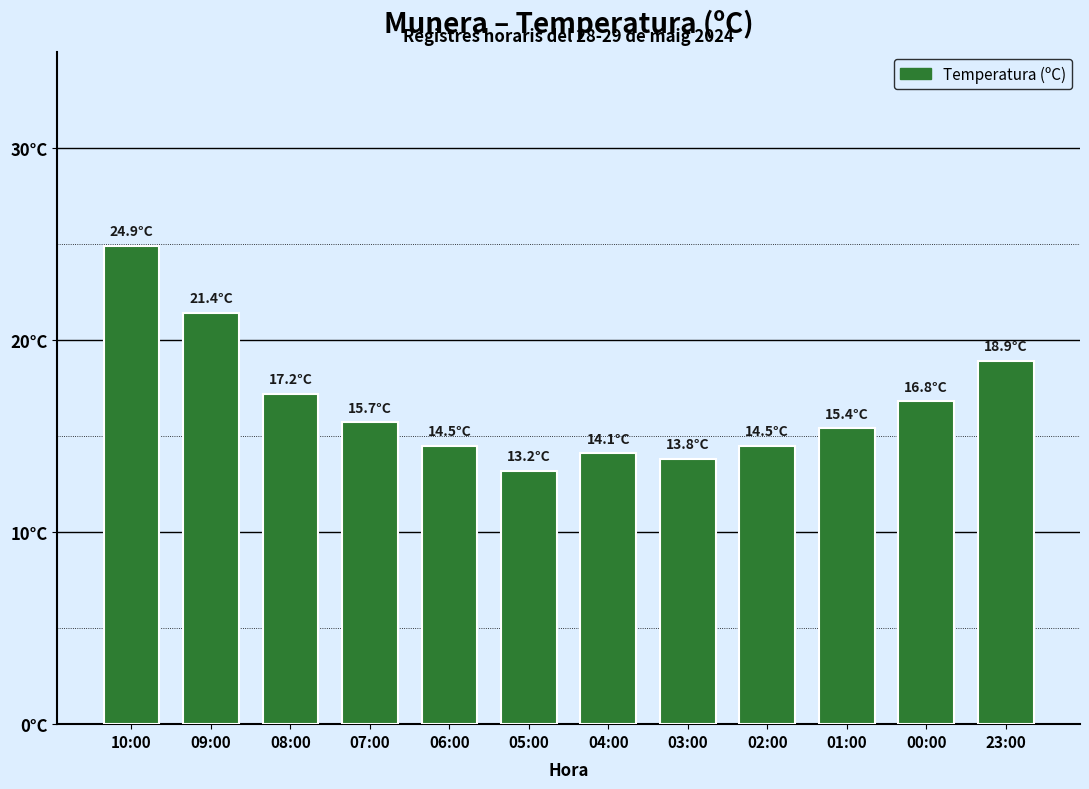

Does the chart contain any negative values?

No